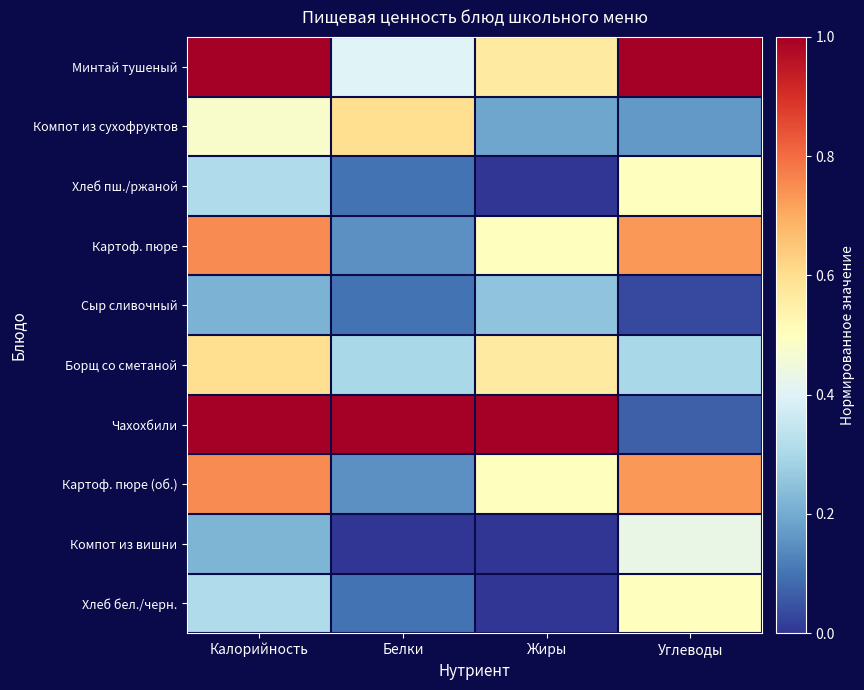

Reading left to right, extract all data points from this chart.

Минтай тушеный: Калорийность=1.0	Белки=0.4	Жиры=0.6	Углеводы=1.0
Компот из сухофруктов: Калорийность=0.5	Белки=0.6	Жиры=0.2	Углеводы=0.2
Хлеб пш./ржаной: Калорийность=0.3	Белки=0.1	Жиры=0.0	Углеводы=0.5
Картоф. пюре: Калорийность=0.8	Белки=0.1	Жиры=0.5	Углеводы=0.7
Сыр сливочный: Калорийность=0.2	Белки=0.1	Жиры=0.2	Углеводы=0.0
Борщ со сметаной: Калорийность=0.6	Белки=0.3	Жиры=0.6	Углеводы=0.3
Чахохбили: Калорийность=1.0	Белки=1.0	Жиры=1.0	Углеводы=0.1
Картоф. пюре (об.): Калорийность=0.8	Белки=0.1	Жиры=0.5	Углеводы=0.7
Компот из вишни: Калорийность=0.2	Белки=0.0	Жиры=0.0	Углеводы=0.4
Хлеб бел./черн.: Калорийность=0.3	Белки=0.1	Жиры=0.0	Углеводы=0.5